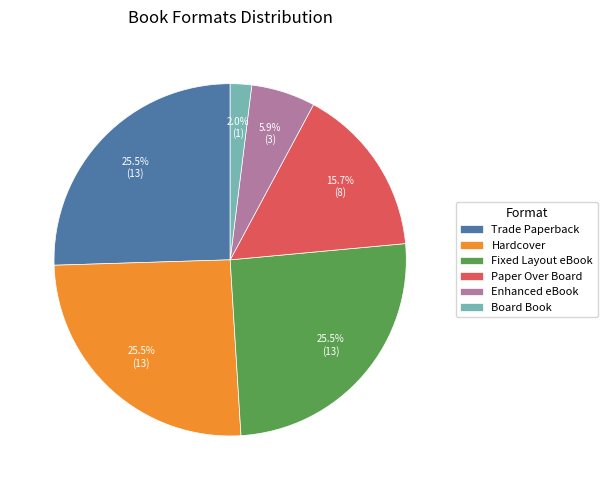

What is the smallest slice in the pie chart?

Board Book